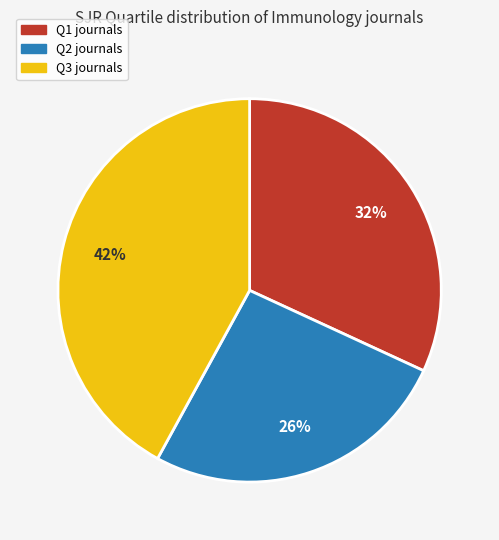

Is it true that Q1 is 26% of the pie?

False